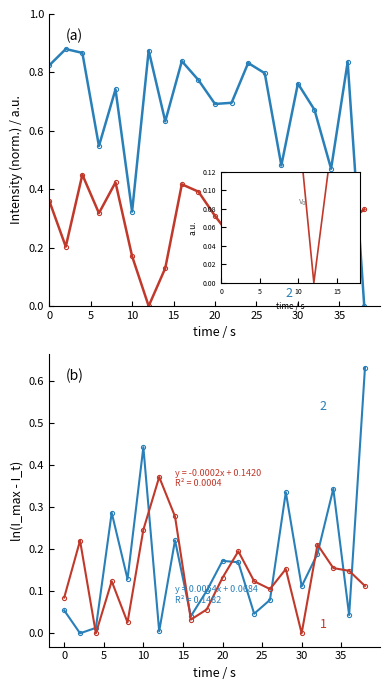

At 35, list the series in order from smallest to largest.

Series 2, Series 1